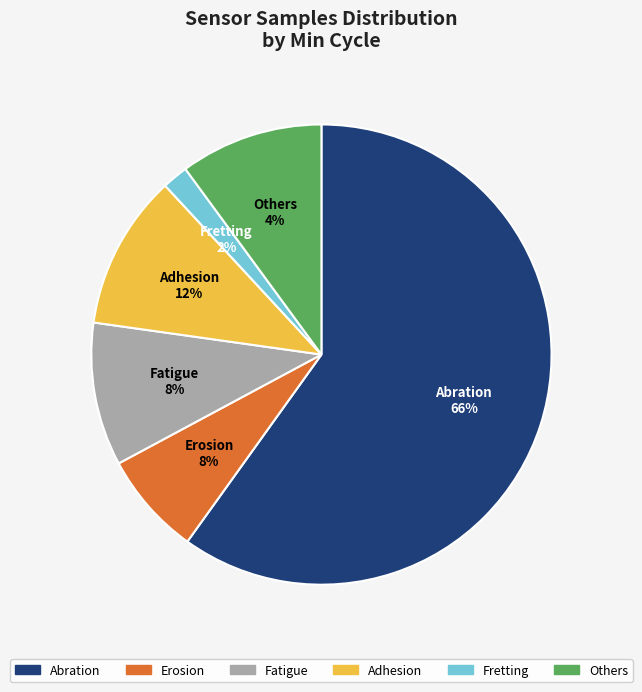

Is it true that 29 is 2% of the pie?

True